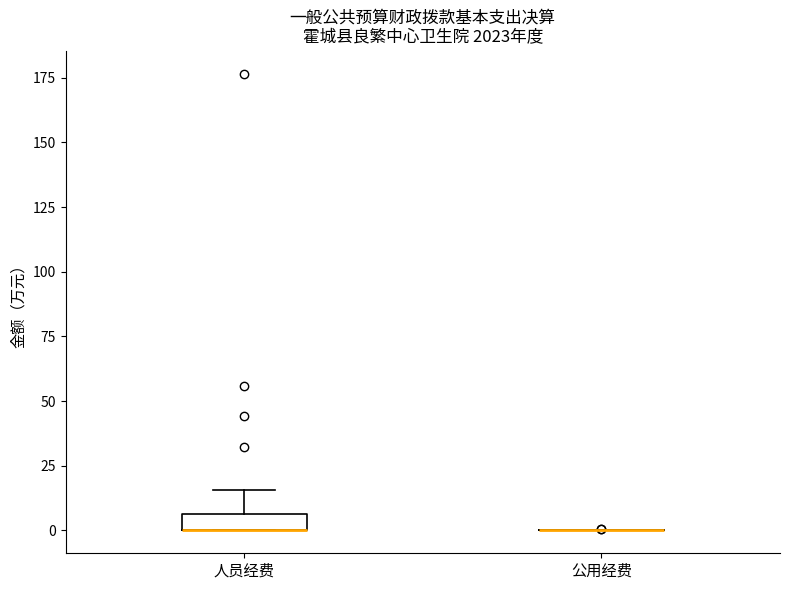

Comparing the boxes themselves (not the whiskers), which one is the tallest?

人员经费